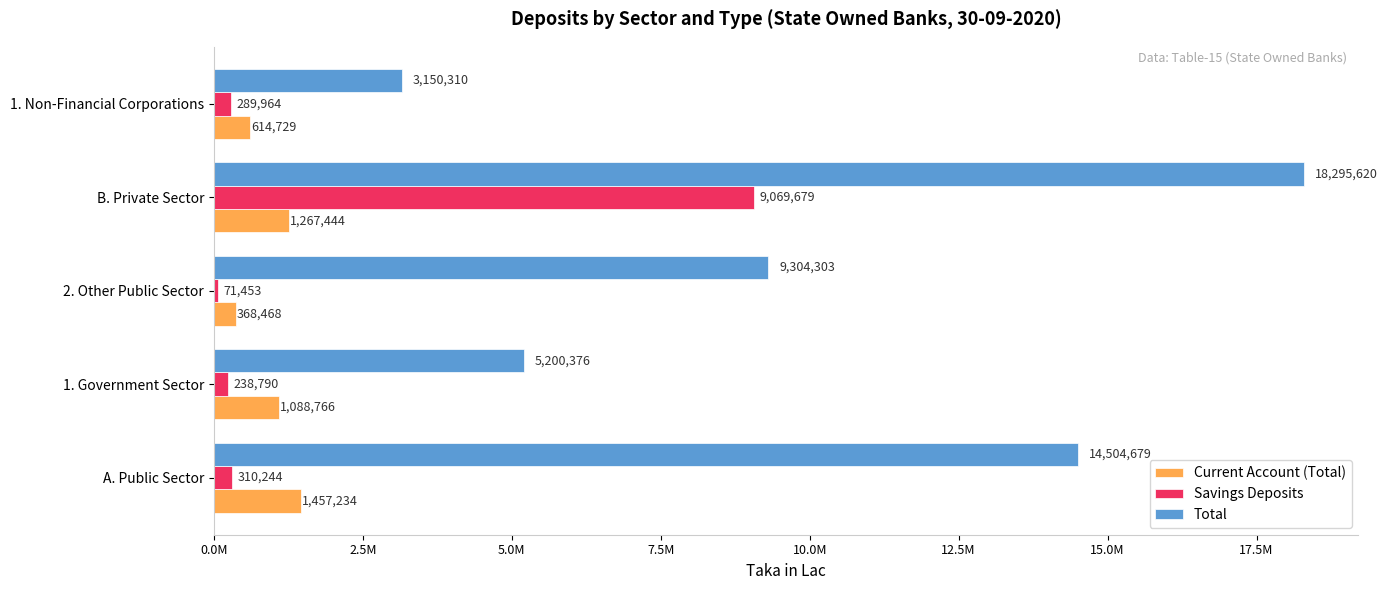

What position from the left is 2. Other Public Sector?

3